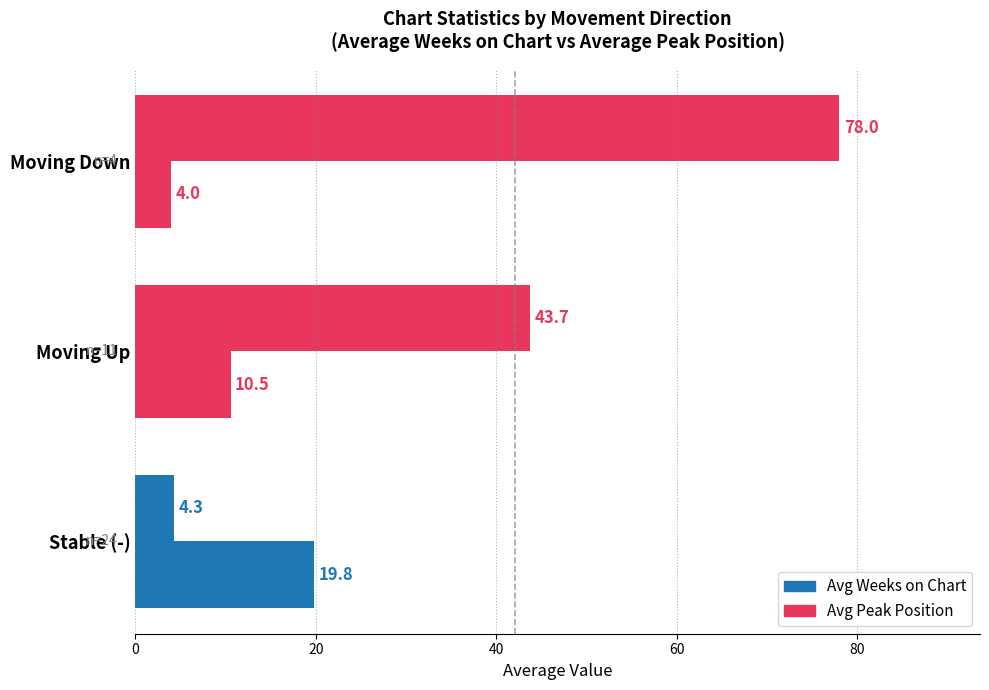

Count the number of data series in this chart.

2